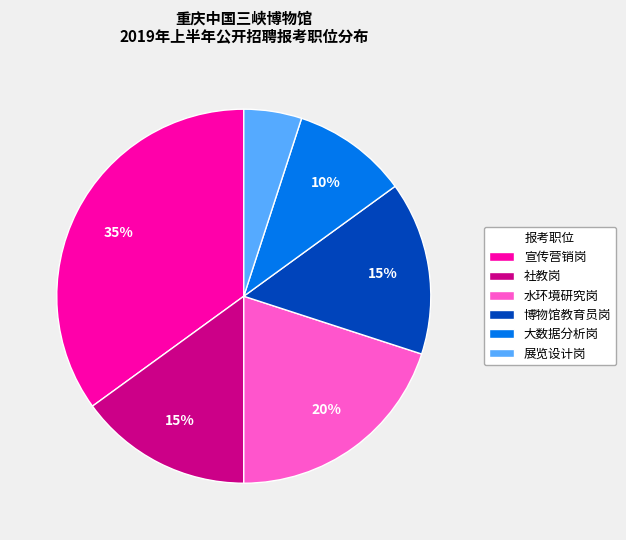

How many slices are in this pie chart?

6